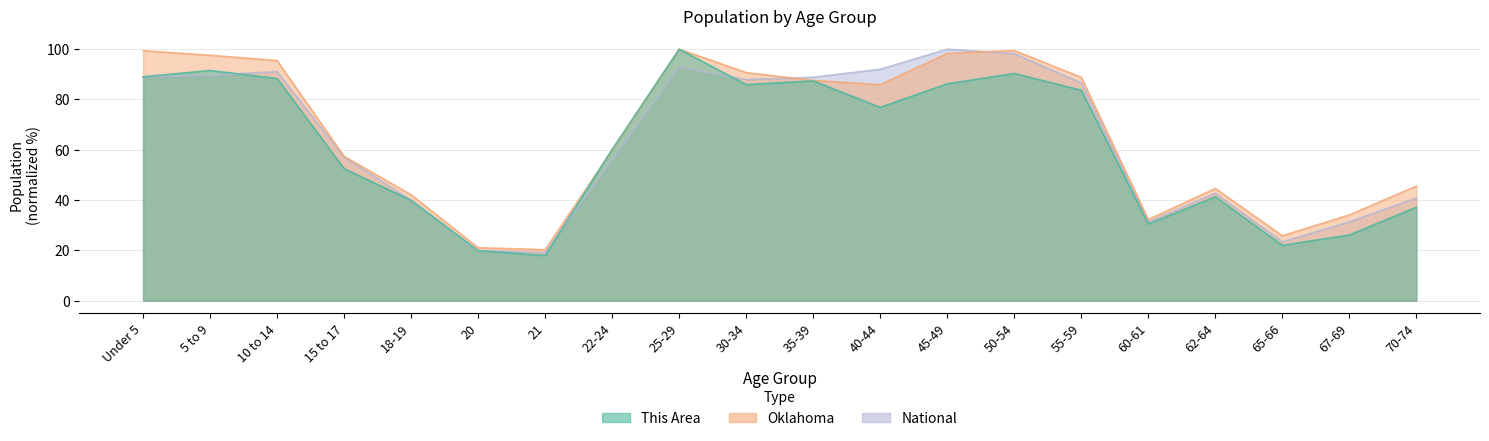

Reading left to right, extract all data points from this chart.

This Area: 89.0	91.5	88.4	52.5	39.9	20.0	18.0	60.2	100.0	85.9	87.4	76.9	86.3	90.4	83.7	30.5	41.3	22.1	26.2	37.2
Oklahoma: 99.4	97.6	95.5	57.4	42.1	21.1	20.3	59.9	100.0	90.7	87.6	85.9	98.3	99.5	88.8	32.3	44.7	25.8	34.1	45.6
National: 89.0	89.6	91.1	57.0	40.0	19.9	19.2	56.0	92.9	87.9	88.9	92.0	100.0	98.2	86.6	31.3	42.7	23.4	31.3	40.9